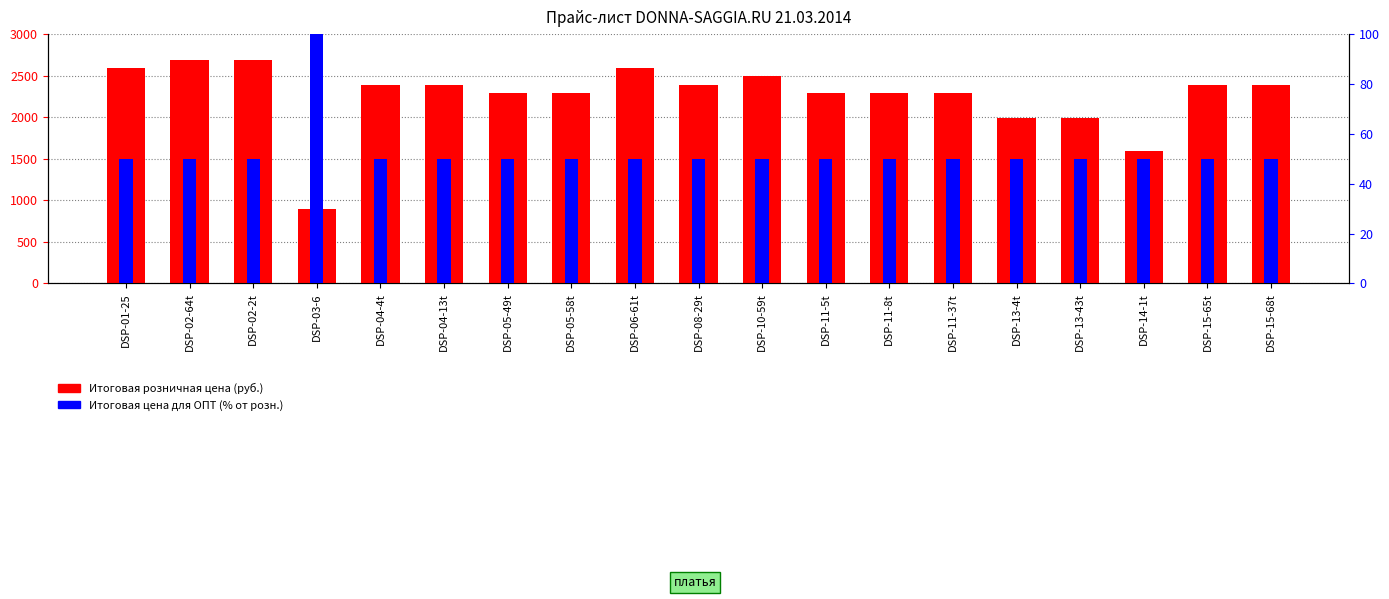

Reading left to right, extract all data points from this chart.

Итоговая розничная цена (руб.): 2590	2690	2690	890	2390	2390	2290	2290	2590	2390	2490	2290	2290	2290	1990	1990	1590	2390	2390
Итоговая цена для ОПТ (% от розн.): 50	50	50	100	50	50	50	50	50	50	50	50	50	50	50	50	50	50	50